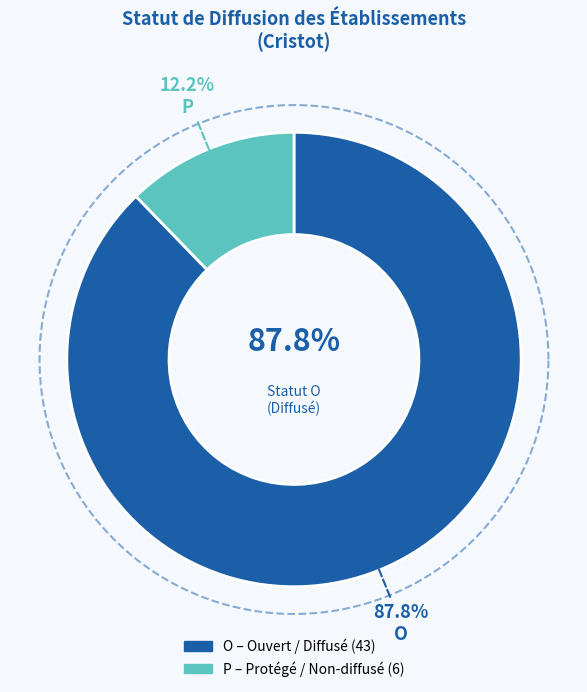

To the nearest percent, what percentage of the pie is O?

88%